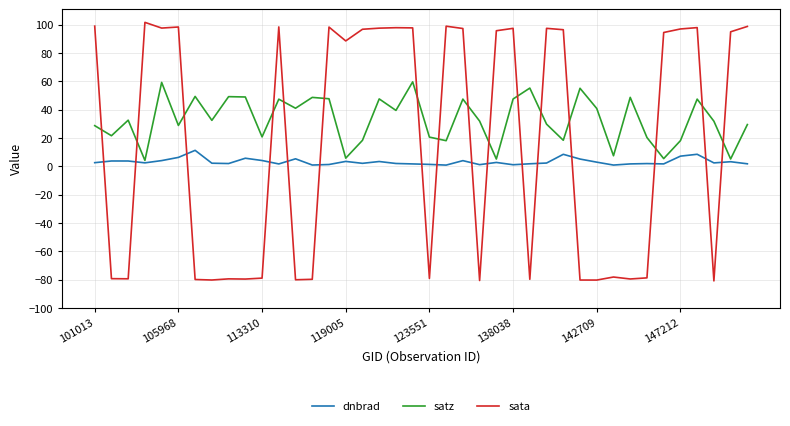

True or false: sata and dnbrad cross at least once.

True